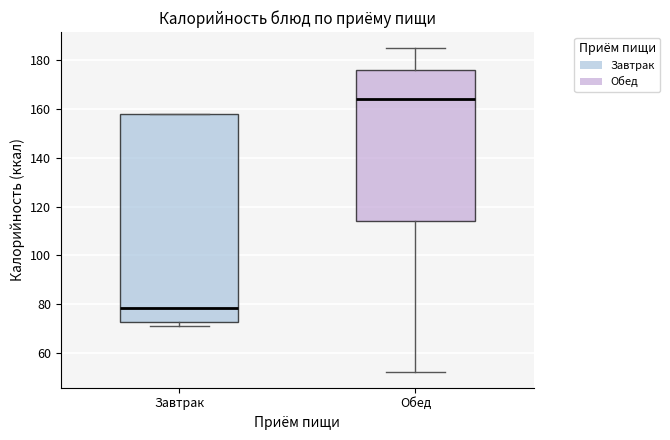

Where does the median line of the box for Обед sit on the y-axis? The values are not printed on the chart, so give them approximately, as read against the axis.

164